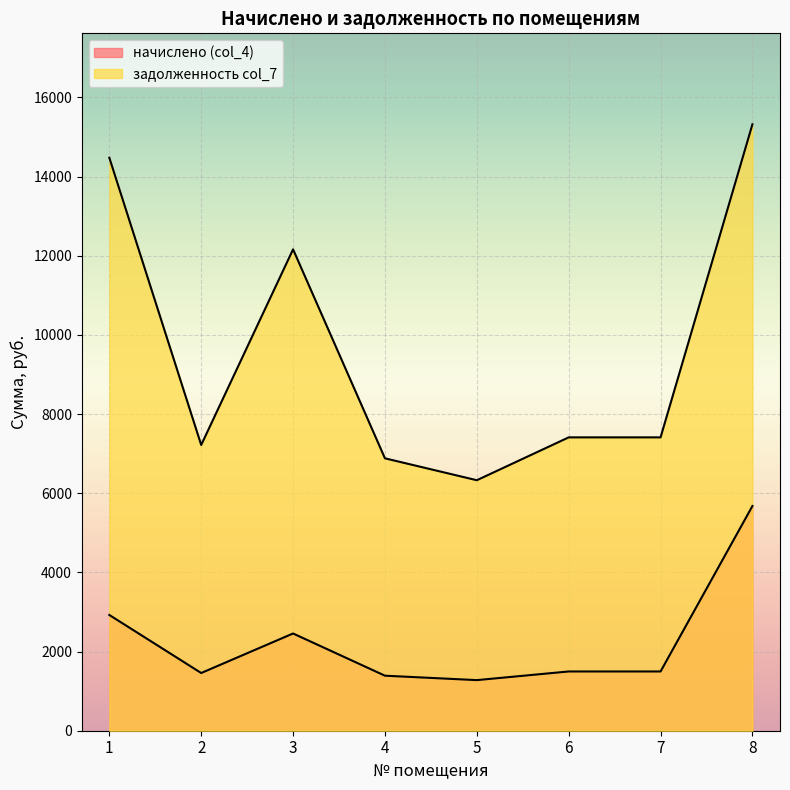

How many lines are shown in the chart?

2